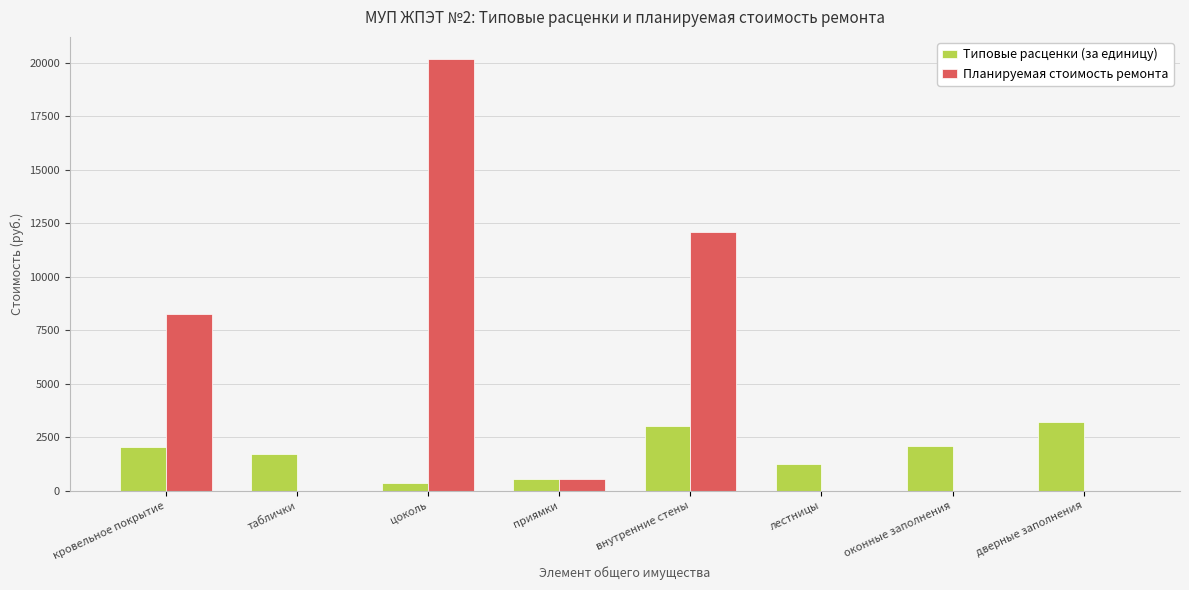

What is the greatest value displayed?

20207.9